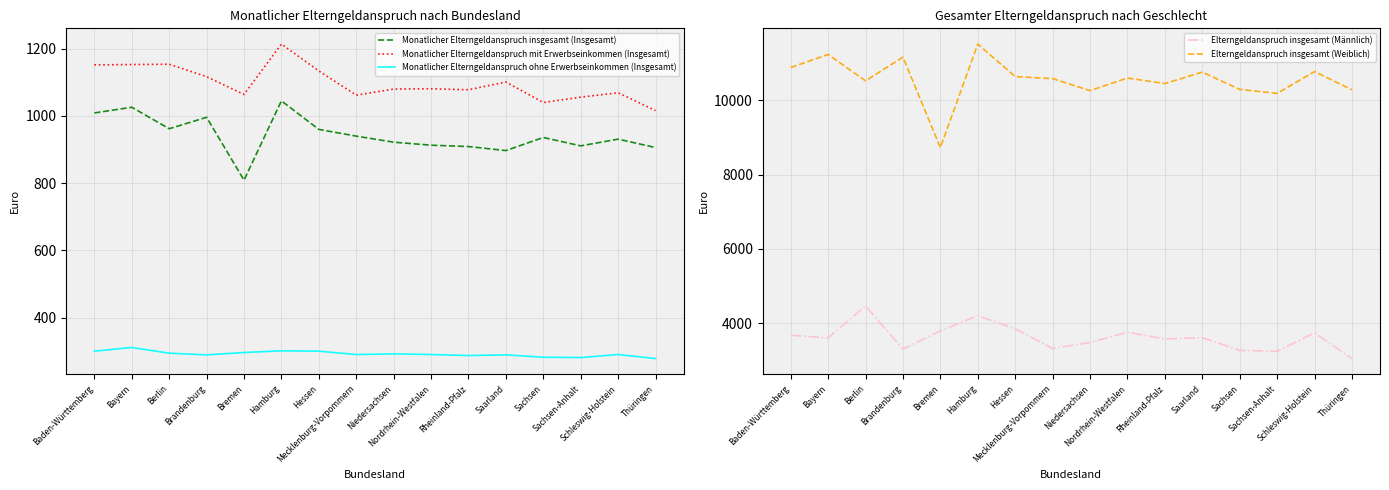

What is the maximum value for Elterngeldanspruch insgesamt (Männlich)?

4465